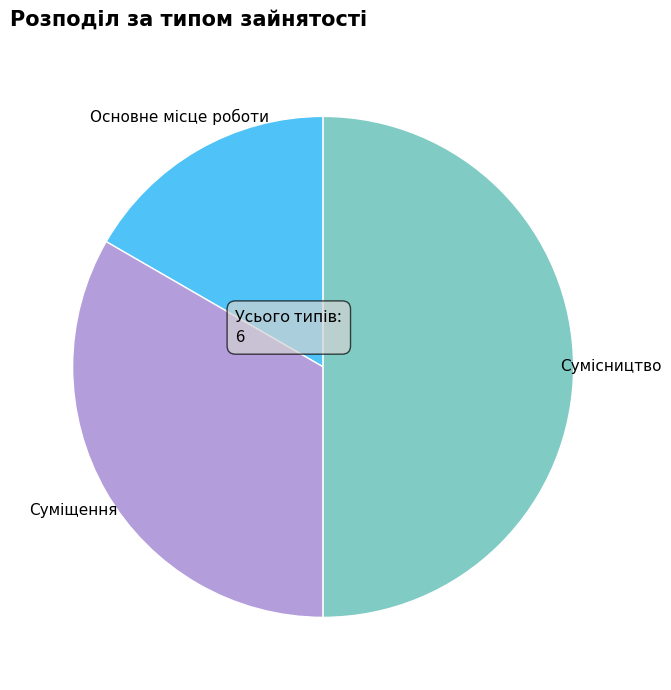

To the nearest percent, what is the difference between the largest and smallest slice percentages?

33%